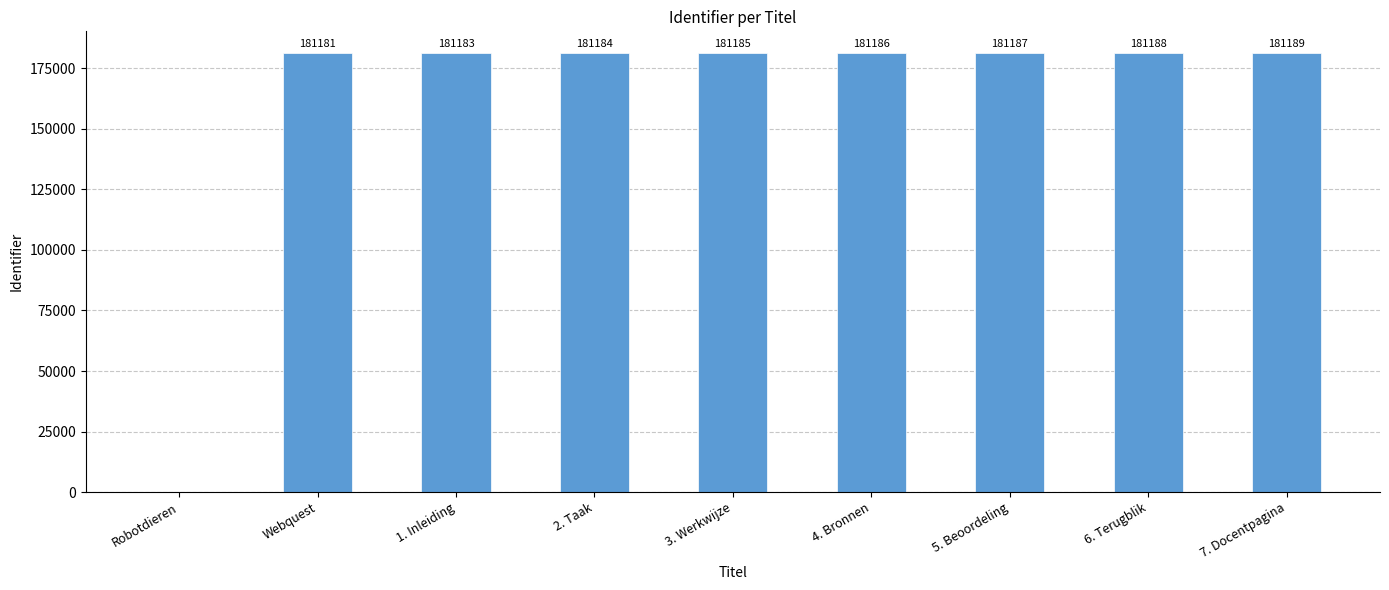

Approximately how many times larger is the value at 1. Inleiding compared to 3. Werkwijze?

1.0